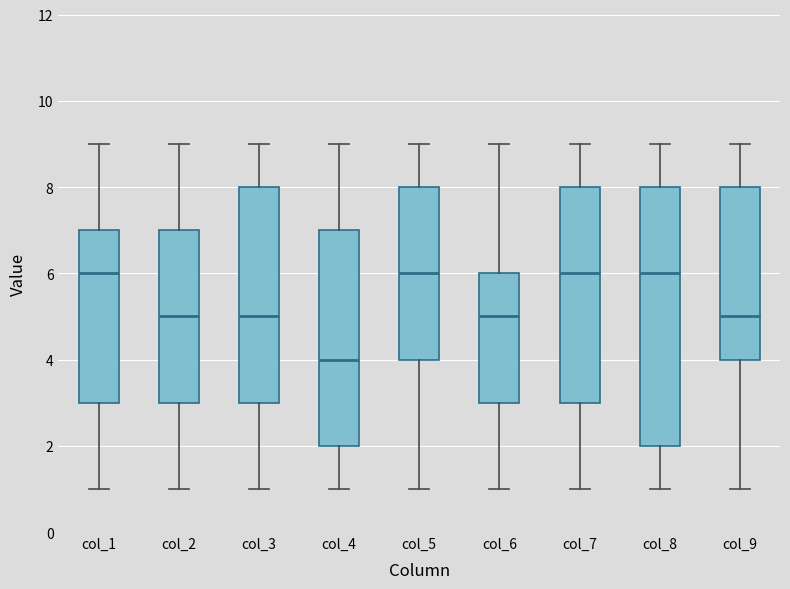

Which box is the tallest, from its lower edge to its upper edge?

col_8